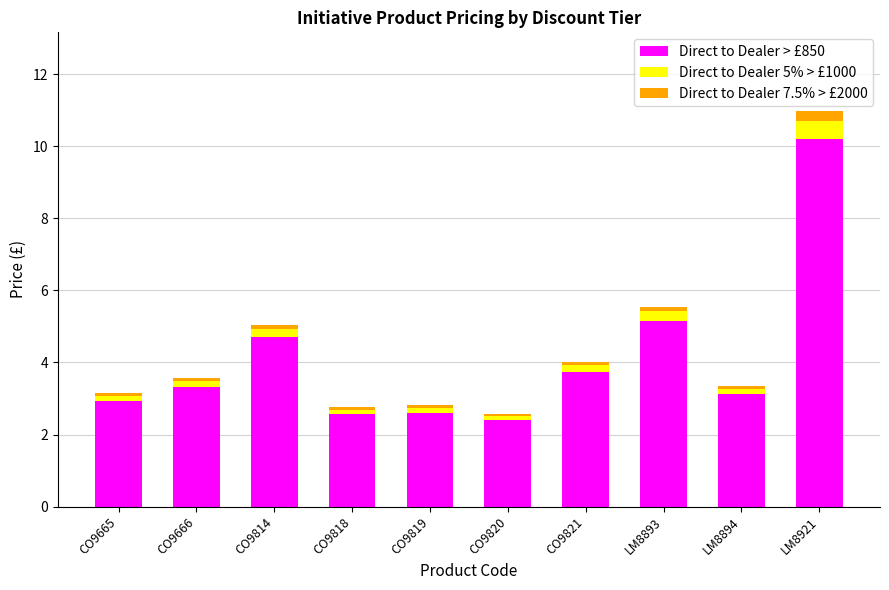

What is the sum of all Direct to Dealer > £850 values?

40.7